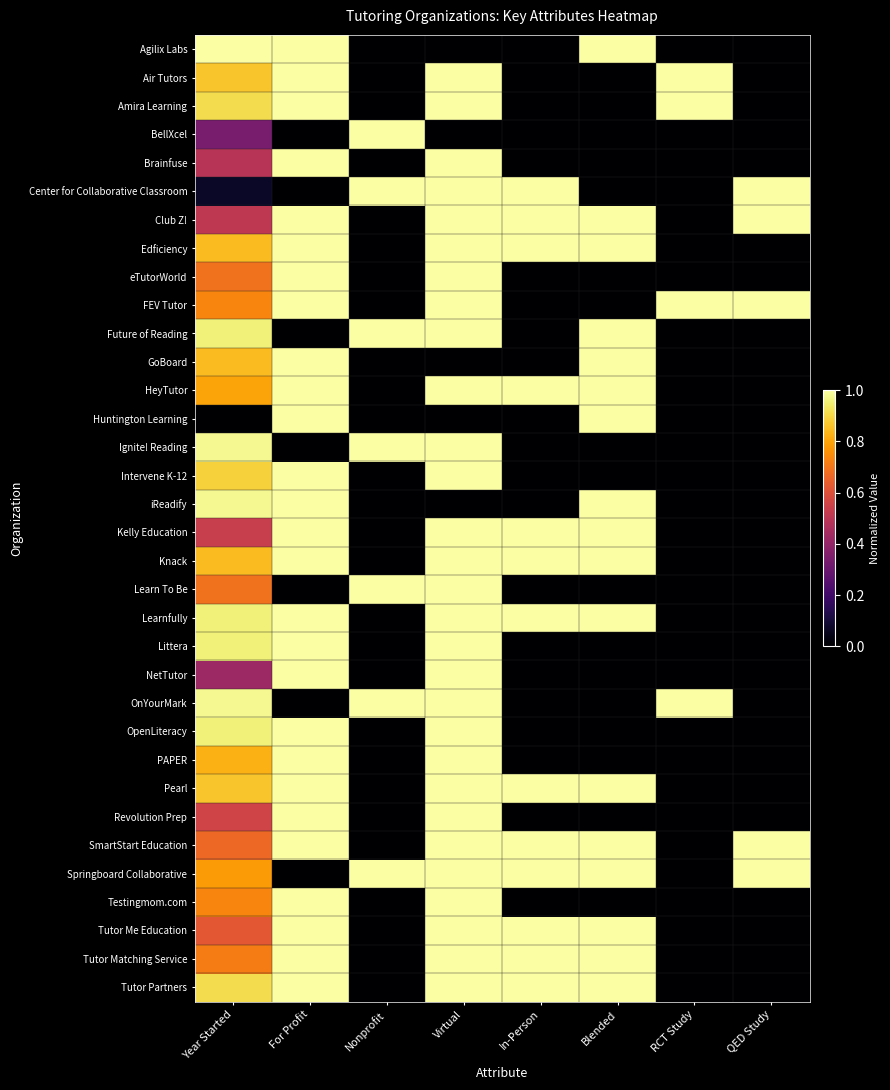

List the series in order of their peak value, highest first.

Agilix Labs, Air Tutors, Amira Learning, BellXcel, Brainfuse, Center for Collaborative Classroom, Club Z!, Edficiency, eTutorWorld, FEV Tutor, Future of Reading, GoBoard, HeyTutor, Huntington Learning, Ignite! Reading, Intervene K-12, iReadify, Kelly Education, Knack, Learn To Be, Learnfully, Littera, NetTutor, OnYourMark, OpenLiteracy, PAPER, Pearl, Revolution Prep, SmartStart Education, Springboard Collaborative, Testingmom.com, Tutor Me Education, Tutor Matching Service, Tutor Partners